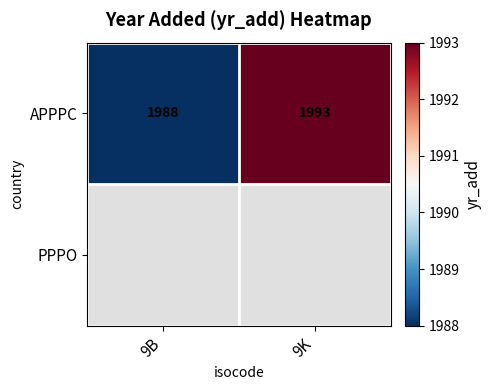

How many data points in APPPC are less than 1993?

1